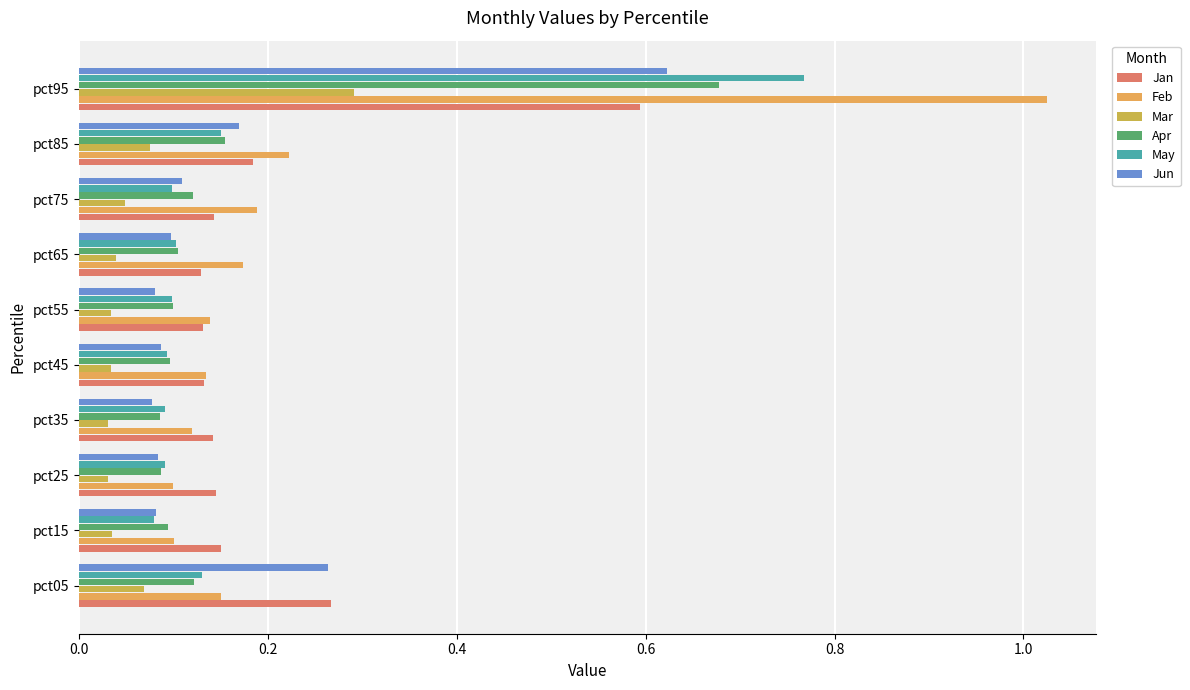

How many categories are shown in the chart?

10